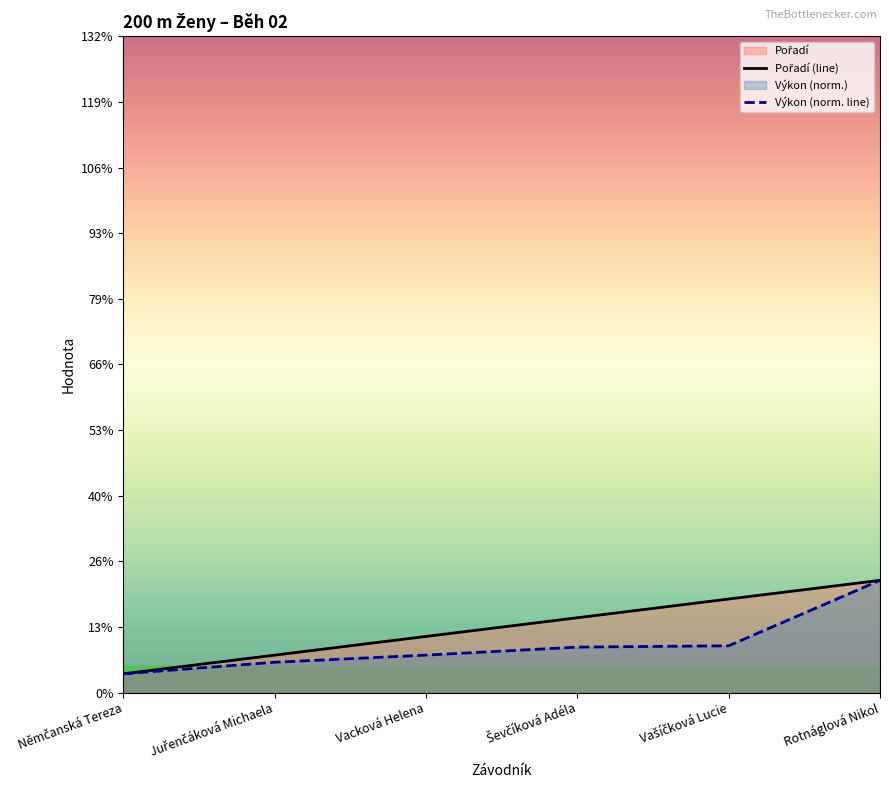

Which label corresponds to the largest value in the chart?

Rotnáglová Nikol